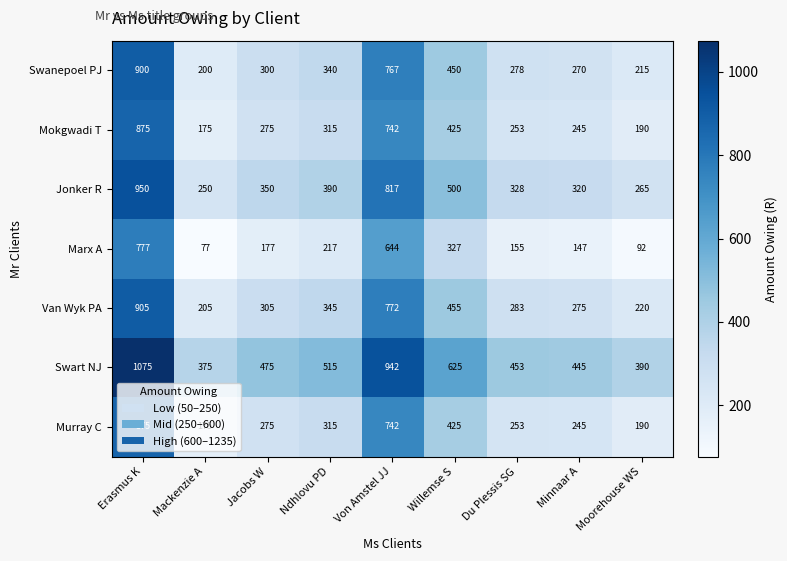

List the labels in order of Mokgwadi T value, largest first.

Erasmus K, Von Amstel JJ, Willemse S, Ndhlovu PD, Jacobs W, Du Plessis SG, Minnaar A, Moorehouse WS, Mackenzie A